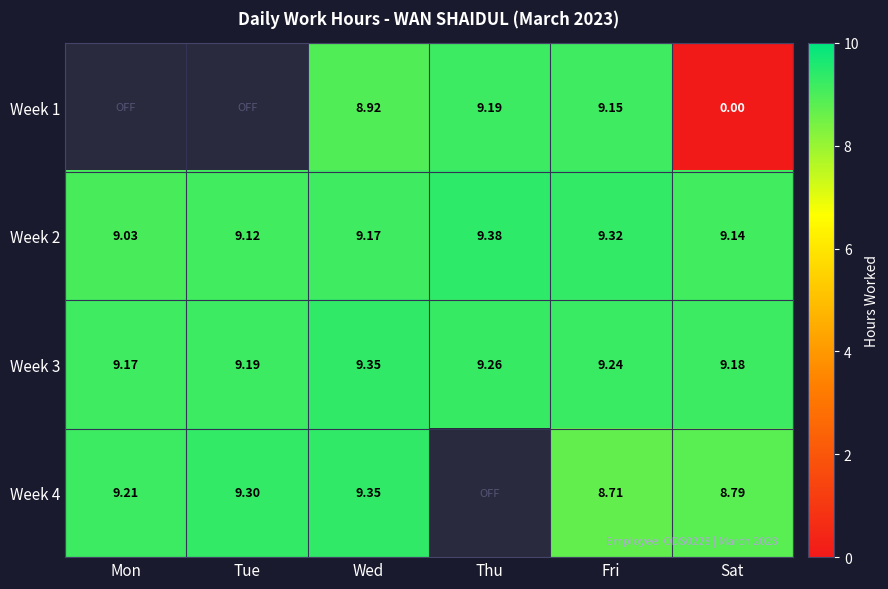

At which label is Week 2 closest to 9?

Mon